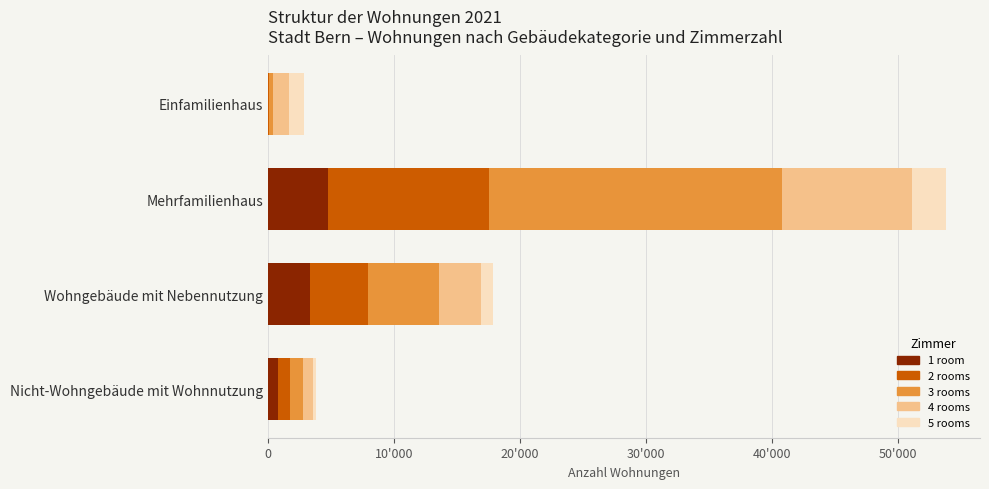

What are all the series names shown in the legend?

1 room, 2 rooms, 3 rooms, 4 rooms, 5 rooms